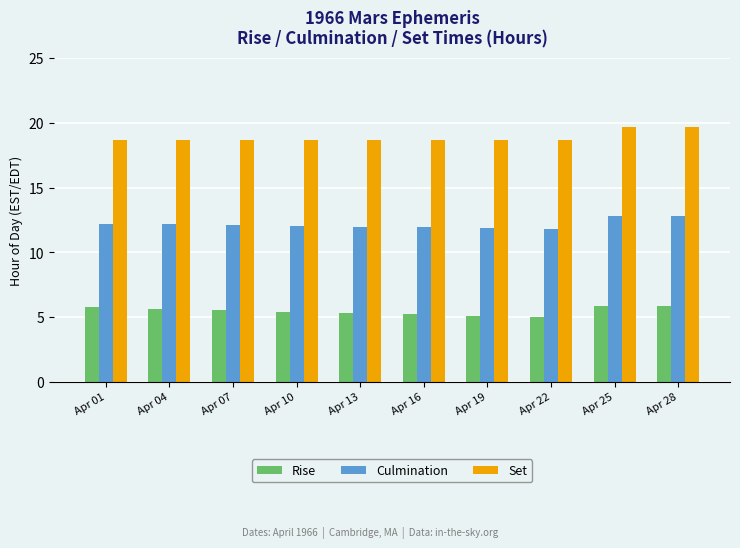

Rank the series by their maximum value, from highest to lowest.

Set, Culmination, Rise